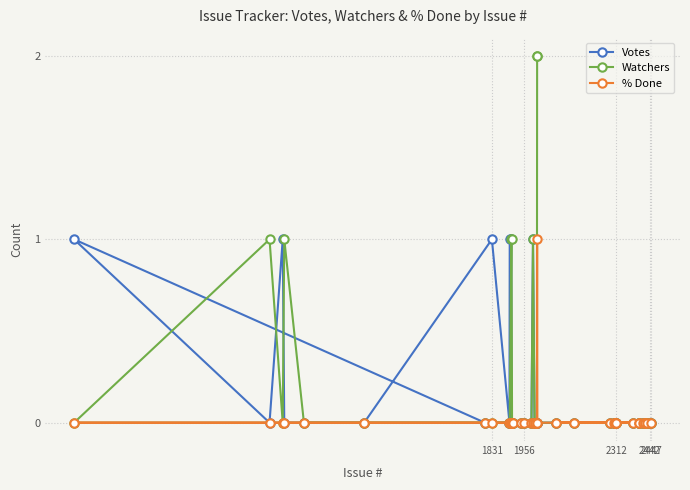

True or false: Votes has a value of 0 at 2442.

True